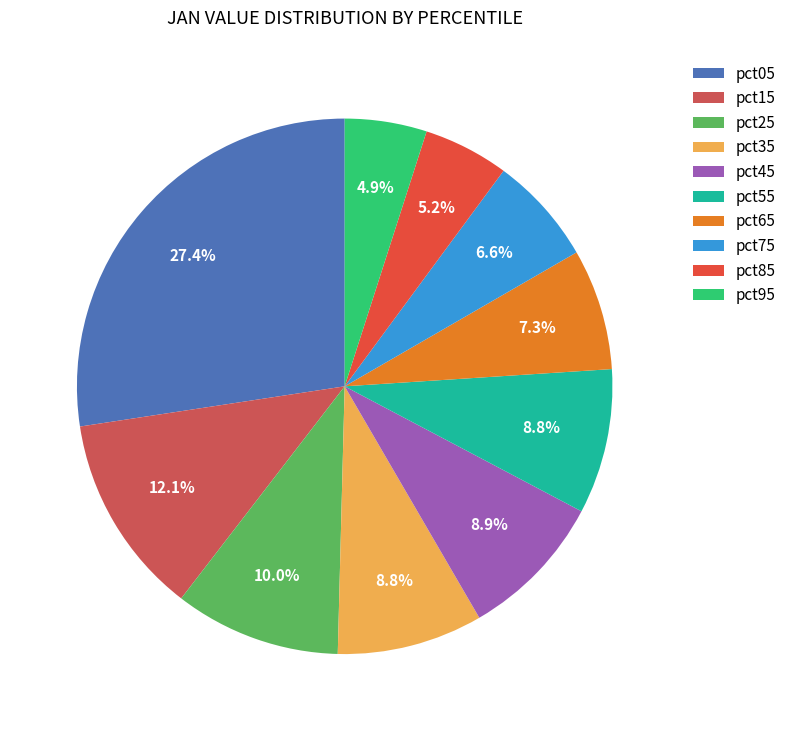

The pct55 slice represents 22% of the pie. True or false?

False